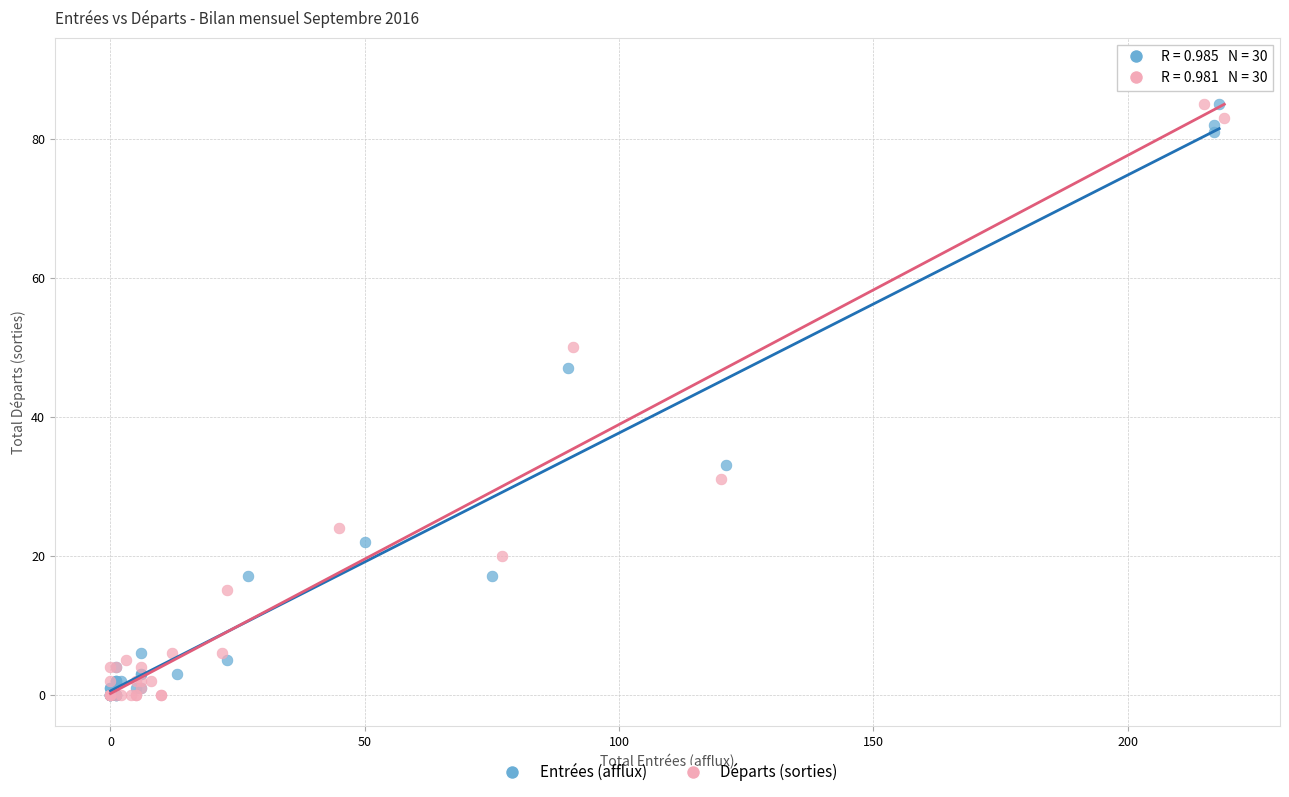

Which series has the widest spread of Y values?

Départs (sorties)